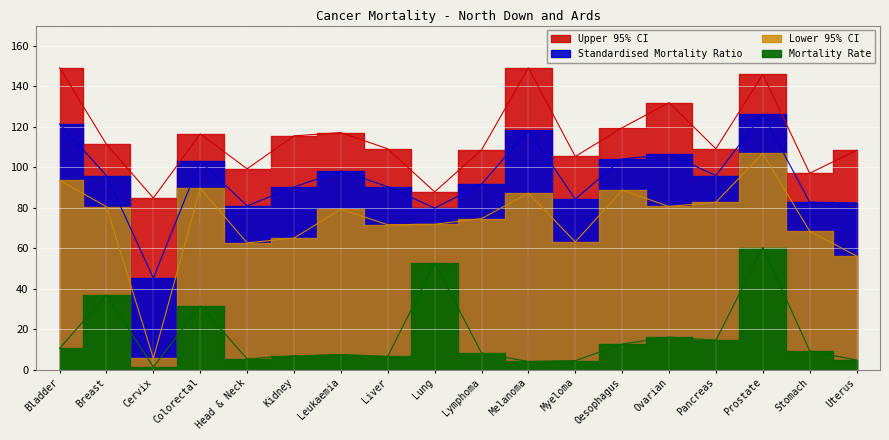

What is the label of the 1st point from the right?

Uterus